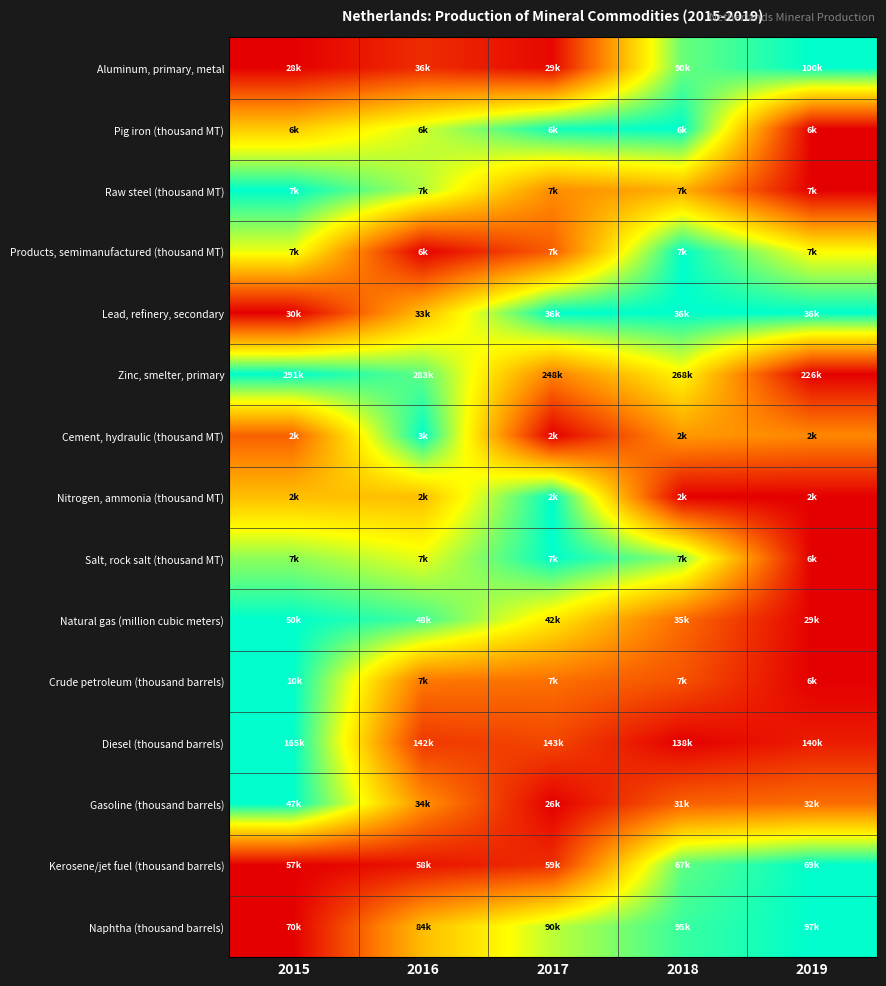

Reading left to right, transcribe all the data shown in this chart.

Aluminum, primary, metal: 2015=0.0	2016=0.1	2017=0.0	2018=0.9	2019=1.0
Pig iron (thousand MT): 2015=0.5	2016=0.7	2017=1.0	2018=1.0	2019=0.0
Raw steel (thousand MT): 2015=1.0	2016=0.8	2017=0.4	2018=0.5	2019=0.0
Products, semimanufactured (thousand MT): 2015=0.7	2016=0.0	2017=0.2	2018=1.0	2019=0.7
Lead, refinery, secondary: 2015=0.0	2016=0.5	2017=1.0	2018=1.0	2019=1.0
Zinc, smelter, primary: 2015=1.0	2016=0.9	2017=0.3	2018=0.6	2019=0.0
Cement, hydraulic (thousand MT): 2015=0.3	2016=1.0	2017=0.0	2018=0.4	2019=0.4
Nitrogen, ammonia (thousand MT): 2015=0.5	2016=0.5	2017=1.0	2018=0.0	2019=0.0
Salt, rock salt (thousand MT): 2015=0.8	2016=0.7	2017=1.0	2018=0.8	2019=0.0
Natural gas (million cubic meters): 2015=1.0	2016=0.9	2017=0.6	2018=0.3	2019=0.0
Crude petroleum (thousand barrels): 2015=1.0	2016=0.3	2017=0.3	2018=0.2	2019=0.0
Diesel (thousand barrels): 2015=1.0	2016=0.1	2017=0.2	2018=0.0	2019=0.1
Gasoline (thousand barrels): 2015=1.0	2016=0.4	2017=0.0	2018=0.3	2019=0.3
Kerosene/jet fuel (thousand barrels): 2015=0.0	2016=0.1	2017=0.1	2018=0.9	2019=1.0
Naphtha (thousand barrels): 2015=0.0	2016=0.5	2017=0.8	2018=0.9	2019=1.0